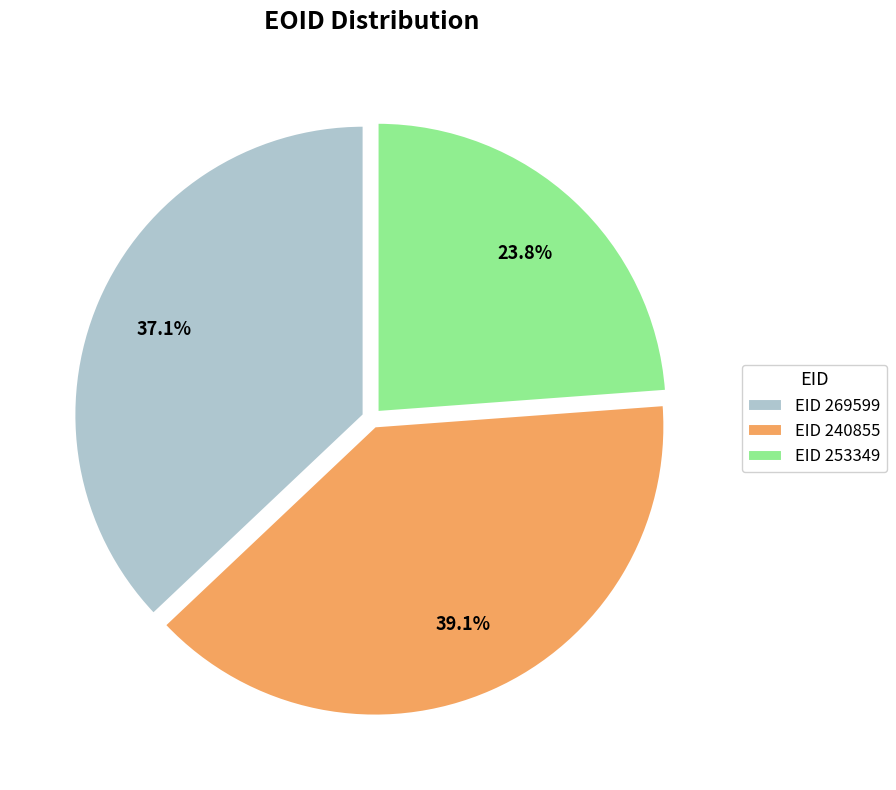

Is there a majority slice in this chart?

No